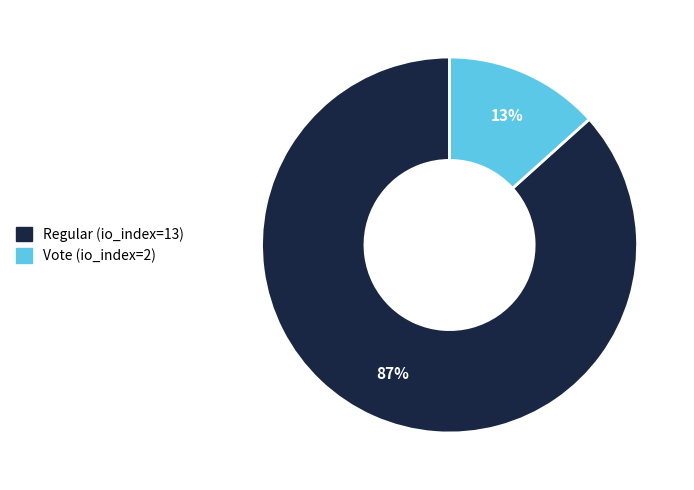

Is Vote (io_index=2) the majority of the pie?

No